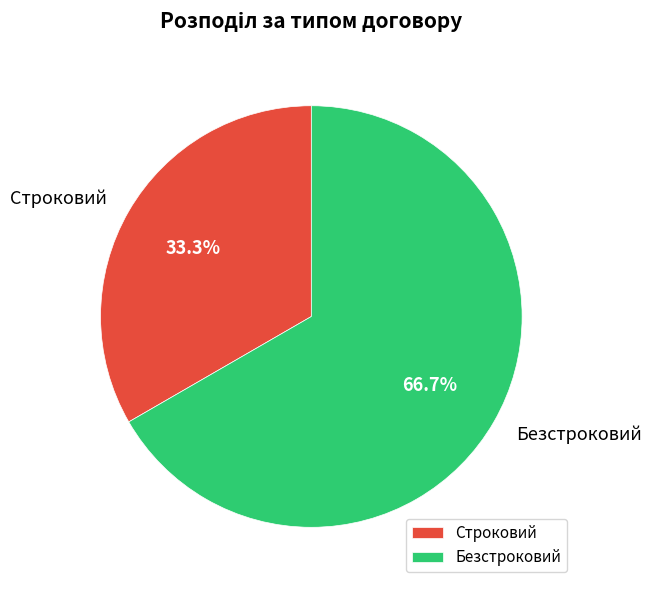

Approximately how many times larger is the value at Безстроковий compared to Строковий?

2.0